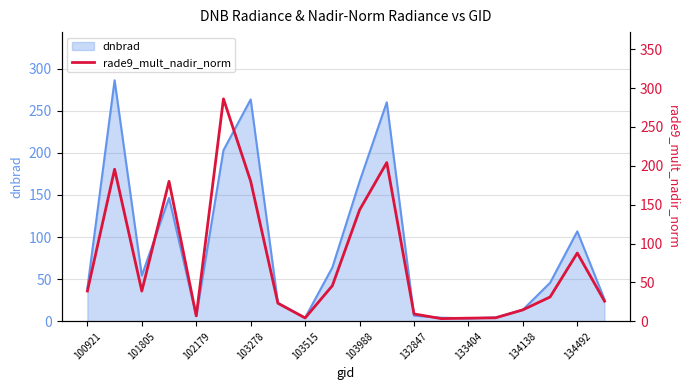

What is the highest value of the dnbrad series?

286.0